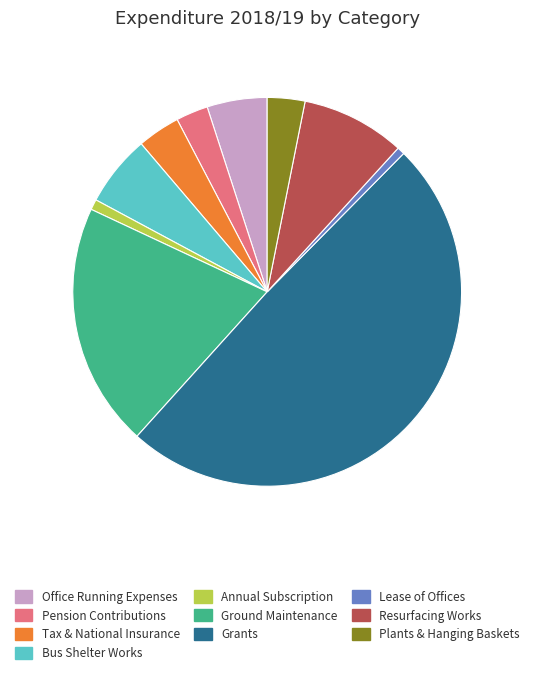

Count the number of slices in the pie.

10